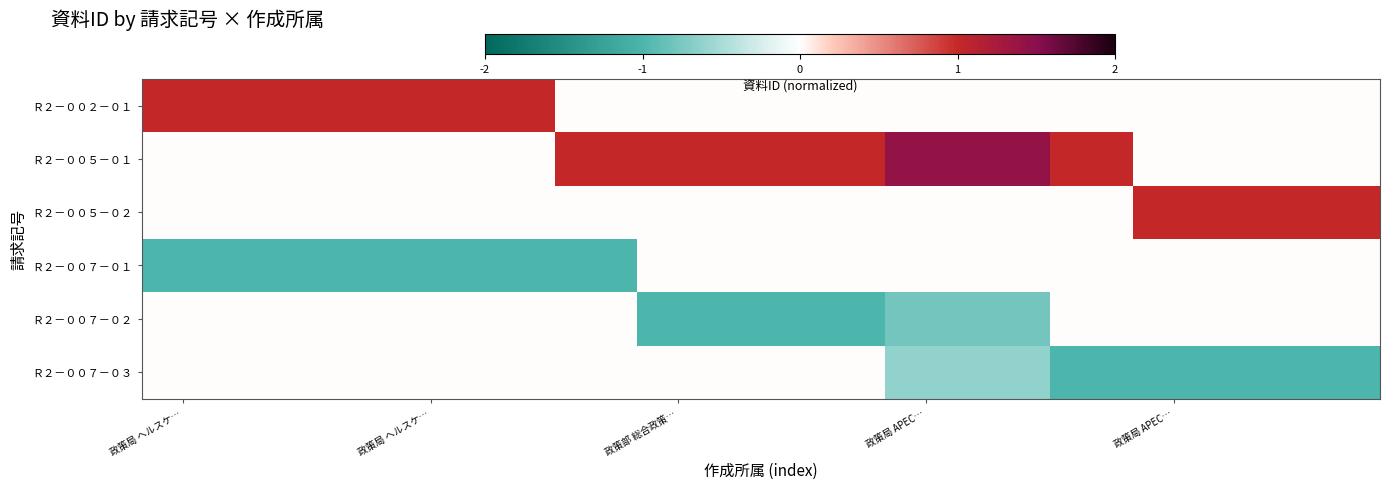

Rank the series by their maximum value, from lowest to highest.

Ｒ２－００７－０１, Ｒ２－００７－０２, Ｒ２－００７－０３, Ｒ２－００２－０１, Ｒ２－００５－０２, Ｒ２－００５－０１